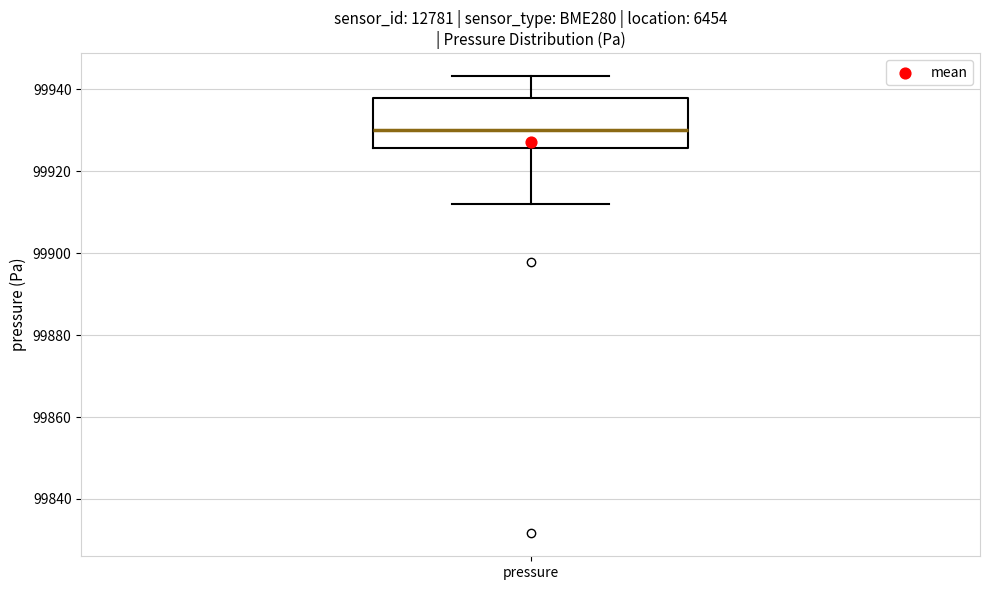

Transcribe this box plot: give where the median line is, the range the box spans, and where the two whiskers end, as read against the y-axis. The values are not printed on the chart, so give them approximately, as read against the axis.

median 99930, box 99926 to 99938, whiskers 99912 to 99944